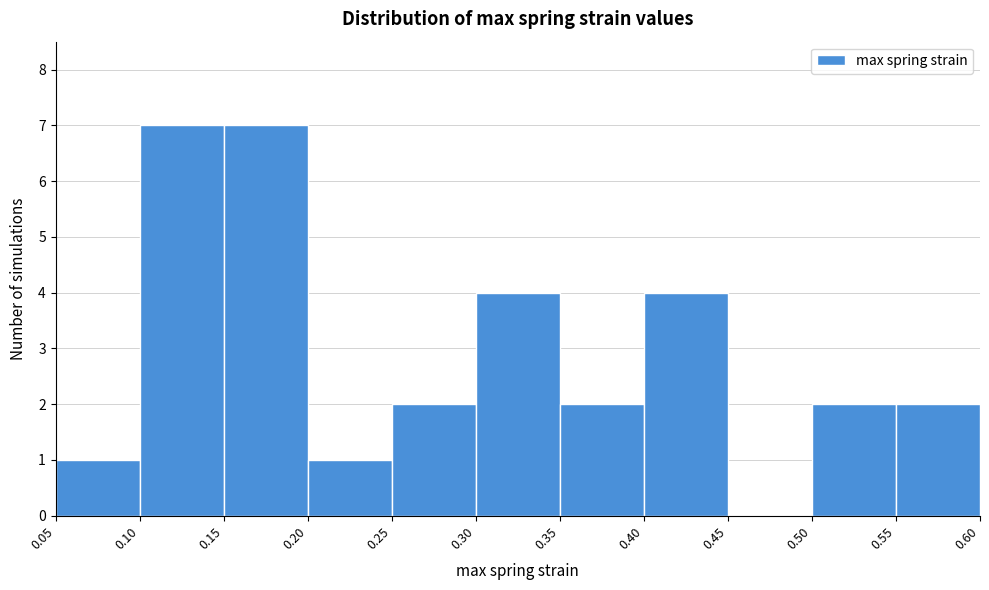

Reading left to right, transcribe this chart: for each bar, give the range it covers on the x-axis and its height. The values are not printed on the chart, so give them approximately, as read against the axis.

0.05 to 0.10: 1
0.10 to 0.15: 7
0.15 to 0.20: 7
0.20 to 0.25: 1
0.25 to 0.30: 2
0.30 to 0.35: 4
0.35 to 0.40: 2
0.40 to 0.45: 4
0.45 to 0.50: 0
0.50 to 0.55: 2
0.55 to 0.60: 2